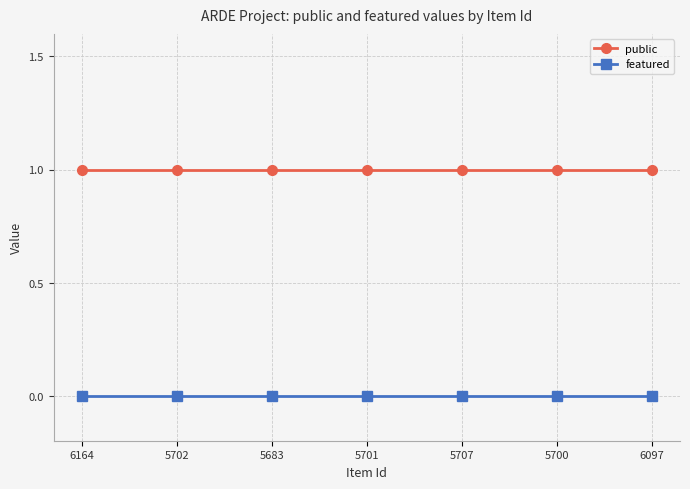

What position from the right is 5701?

4